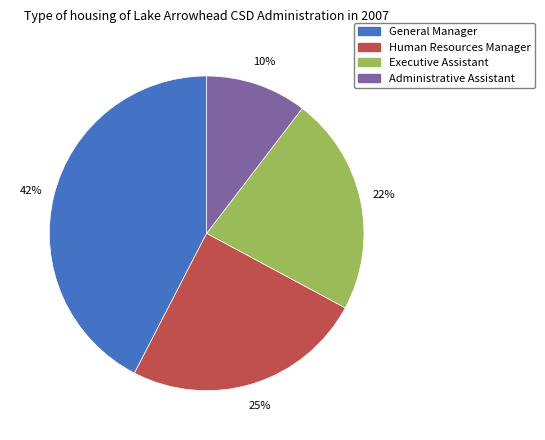

Rank the categories by value from lowest to highest.

Administrative Assistant, Executive Assistant, Human Resources Manager, General Manager